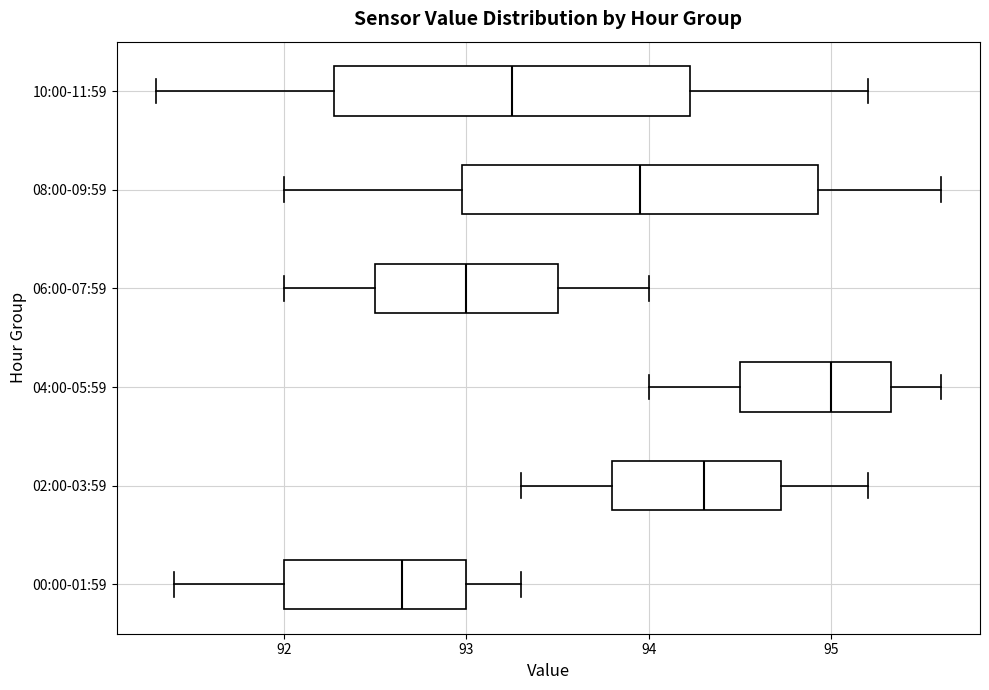

Reading bottom to top, transcribe this box plot: for each box, give where its median line is, the range the box spans, and where its two whiskers end, as read against the x-axis. The values are not printed on the chart, so give them approximately, as read against the axis.

00:00-01:59: median 92.7, box 92.0 to 93.0, whiskers 91.4 to 93.3
02:00-03:59: median 94.3, box 93.8 to 94.7, whiskers 93.3 to 95.2
04:00-05:59: median 95.0, box 94.5 to 95.3, whiskers 94.0 to 95.6
06:00-07:59: median 93.0, box 92.5 to 93.5, whiskers 92.0 to 94.0
08:00-09:59: median 94.0, box 93.0 to 94.9, whiskers 92.0 to 95.6
10:00-11:59: median 93.3, box 92.3 to 94.2, whiskers 91.3 to 95.2